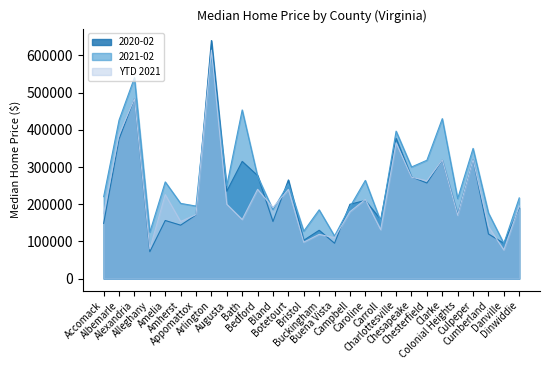

What is the maximum value for YTD 2021?

614000.0